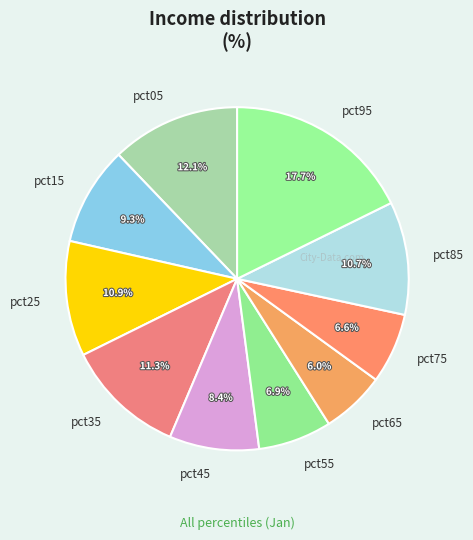

Do pct15 and pct35 together represent more than half of the pie?

No